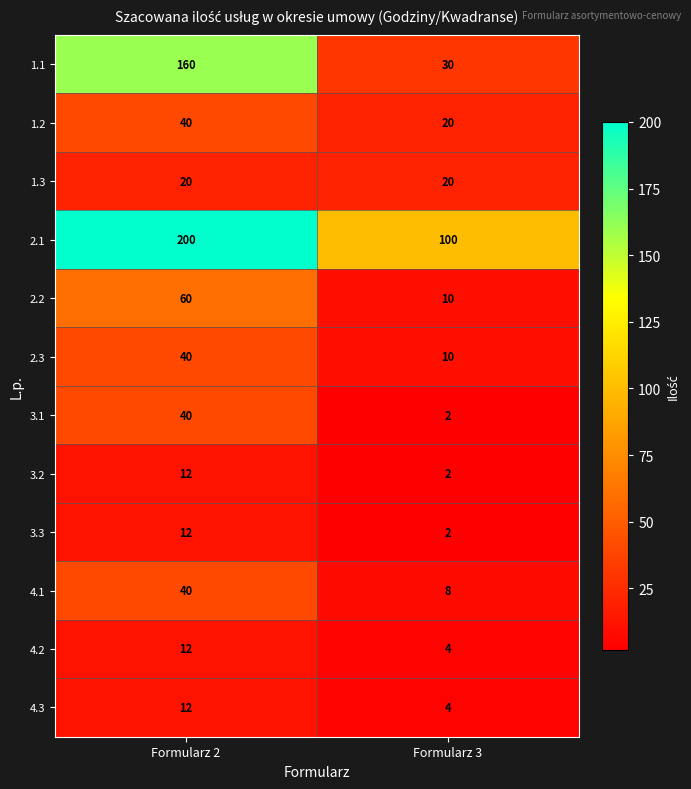

Which series has the largest total across all categories?

2.1